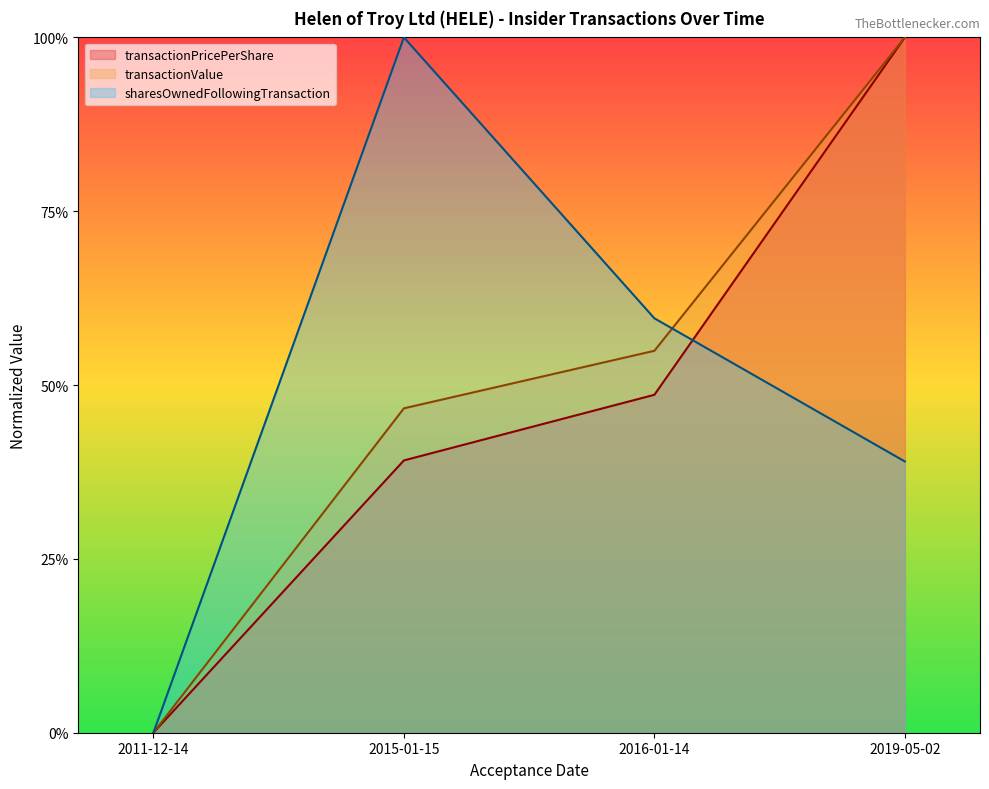

What are all the series names shown in the legend?

transactionPricePerShare, transactionValue, sharesOwnedFollowingTransaction